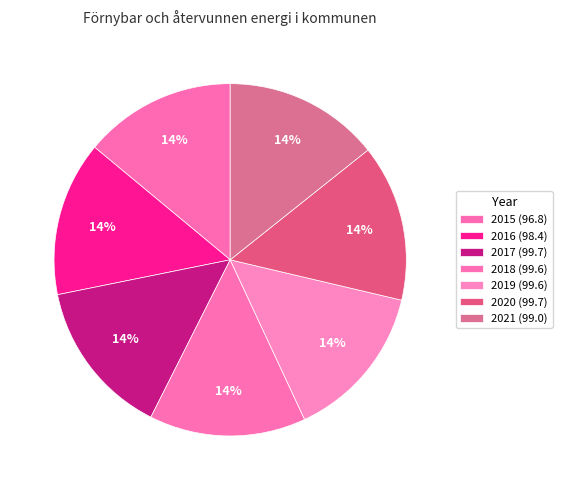

To the nearest percent, what portion does 2018 represent?

14%